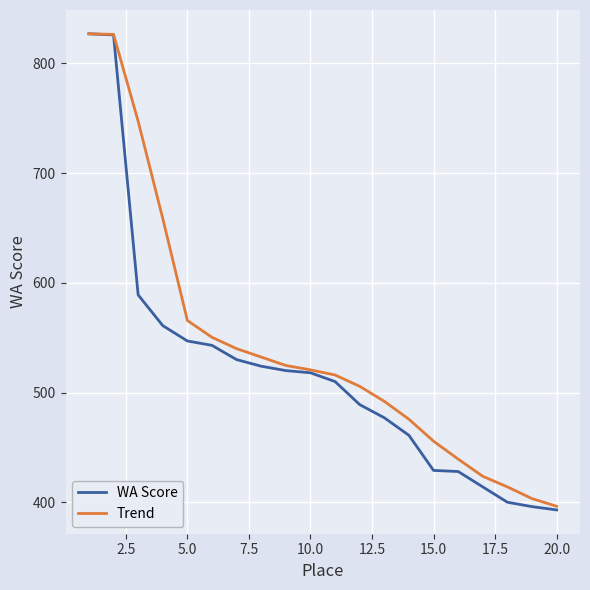

List the series in order of their overall mean, highest first.

Trend, WA Score